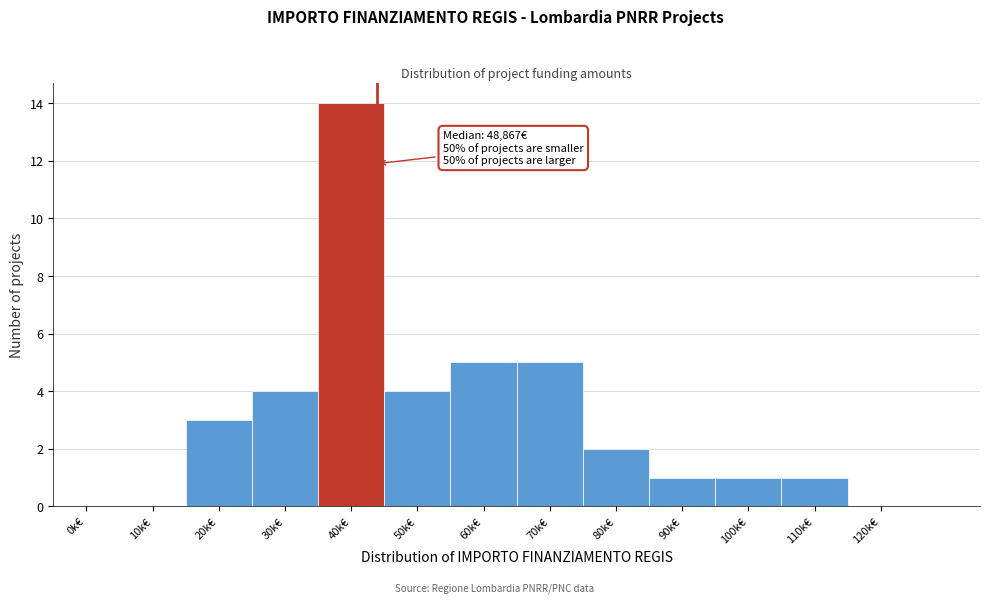

Reading left to right, list all the values displayed in this chart.

0k€=0	10k€=0	20k€=3	30k€=4	40k€=14	50k€=4	60k€=5	70k€=5	80k€=2	90k€=1	100k€=1	110k€=1	120k€=0